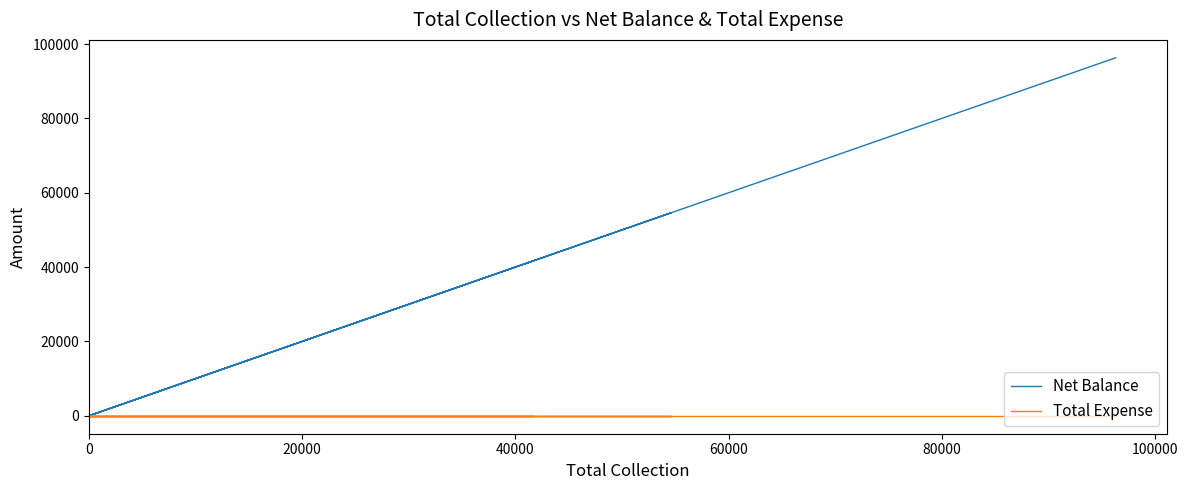

Is this an area chart (filled region under the line)?

No